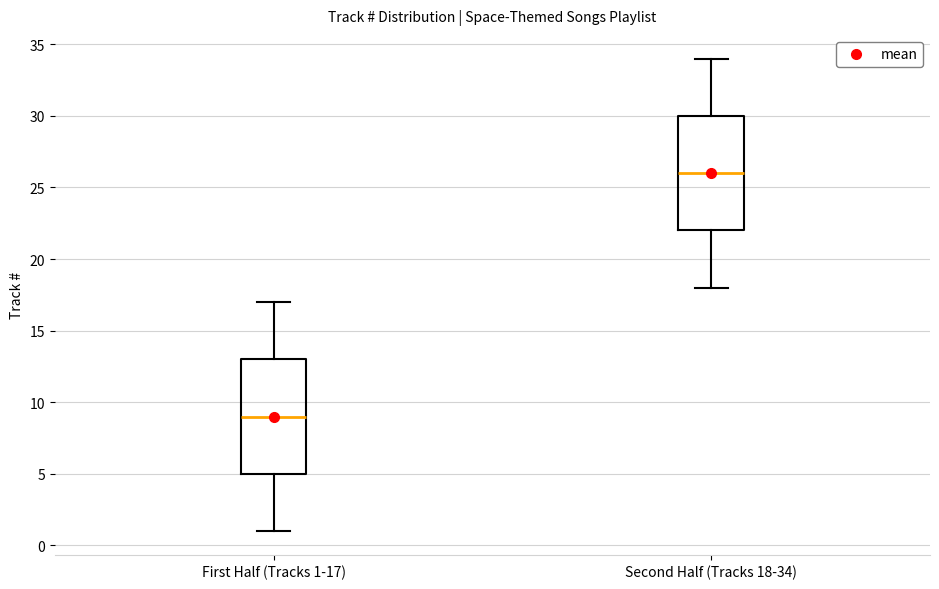

Reading left to right, read every box against the y-axis: the position of its median line, the range the box covers, and the ends of its whiskers. The values are not printed on the chart, so give them approximately, as read against the axis.

First Half (Tracks 1-17): median 9, box 5 to 13, whiskers 1 to 17
Second Half (Tracks 18-34): median 26, box 22 to 30, whiskers 18 to 34